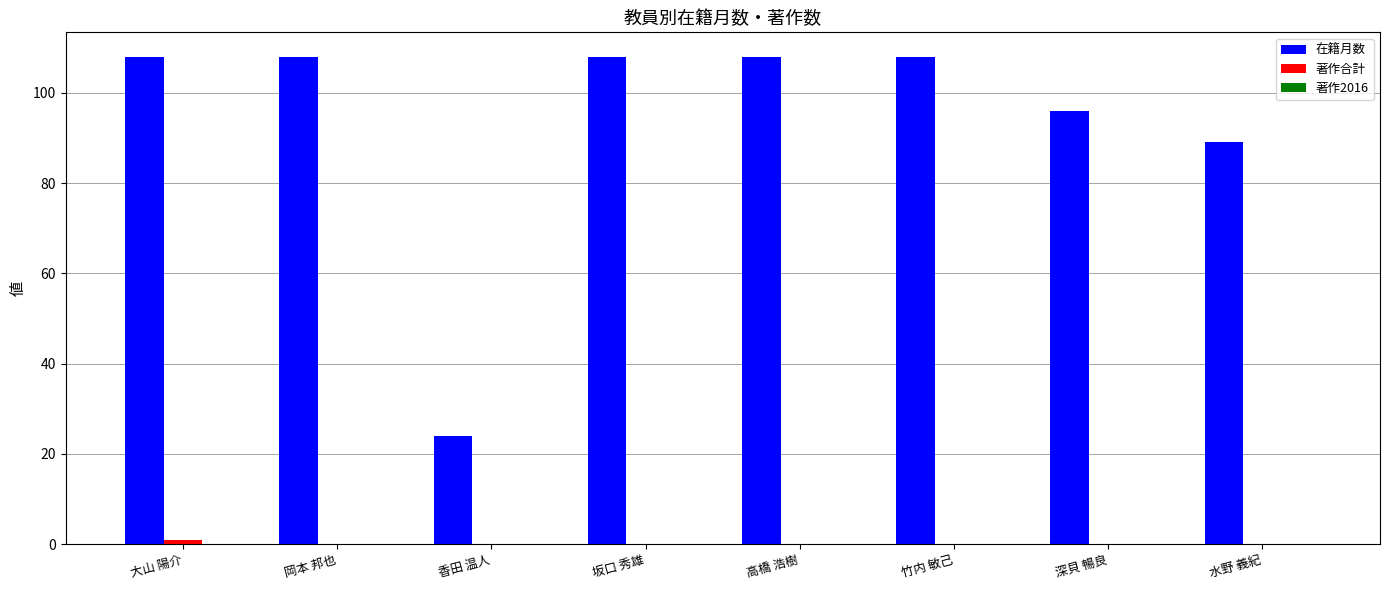

Where is 在籍月数 nearest to the value 66?

水野 義紀